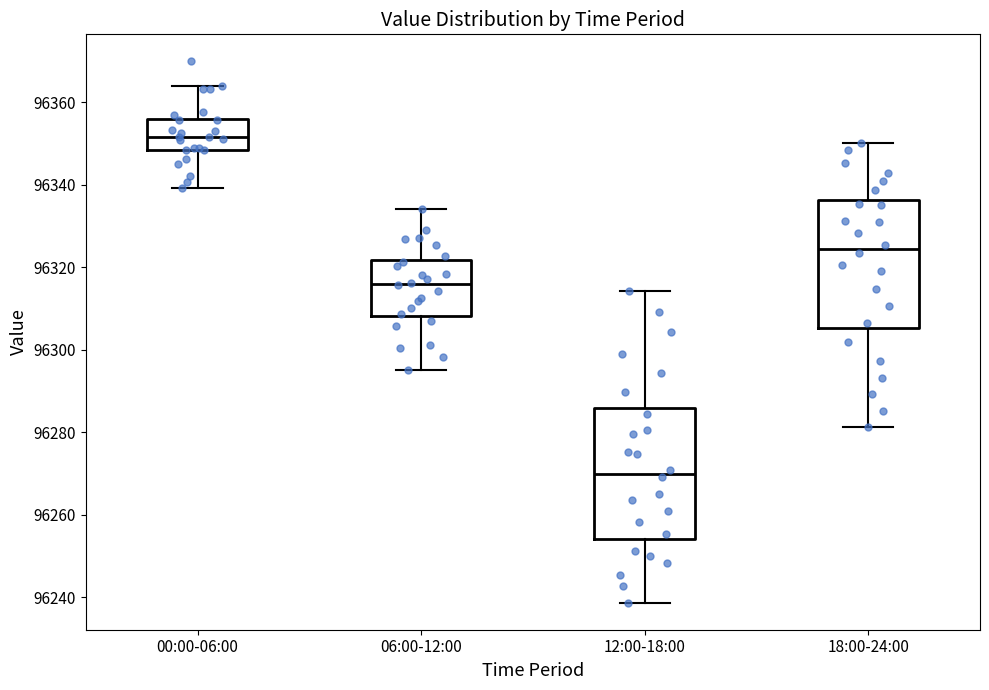

Where is the lower edge of the box for 00:00-06:00 on the y-axis? The values are not printed on the chart, so give them approximately, as read against the axis.

96348